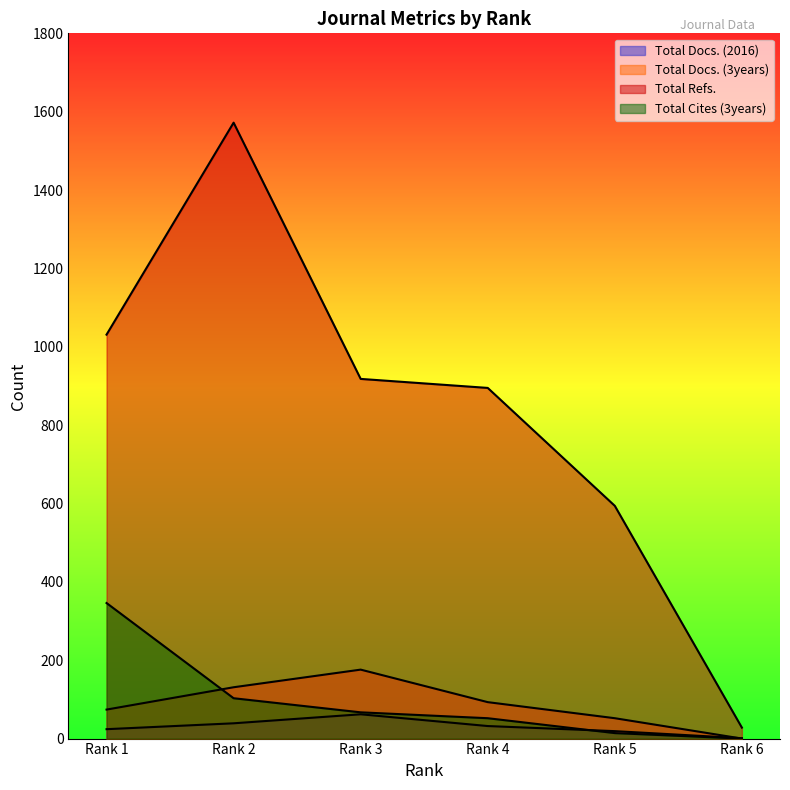

Count the number of data series in this chart.

4